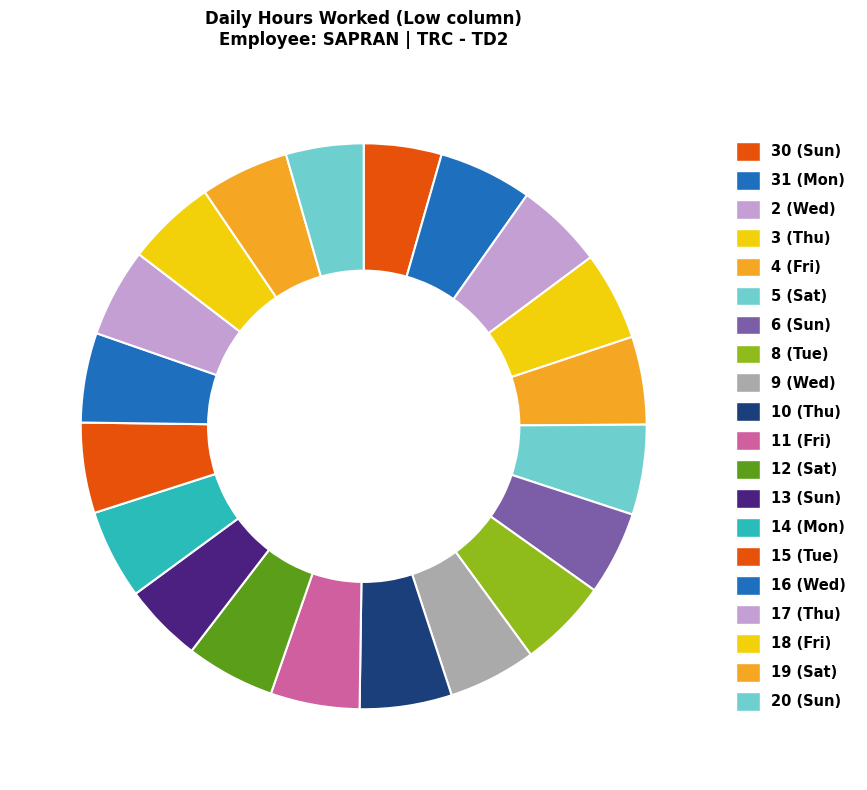

True or false: 18 (Fri) accounts for 5% of the total.

True